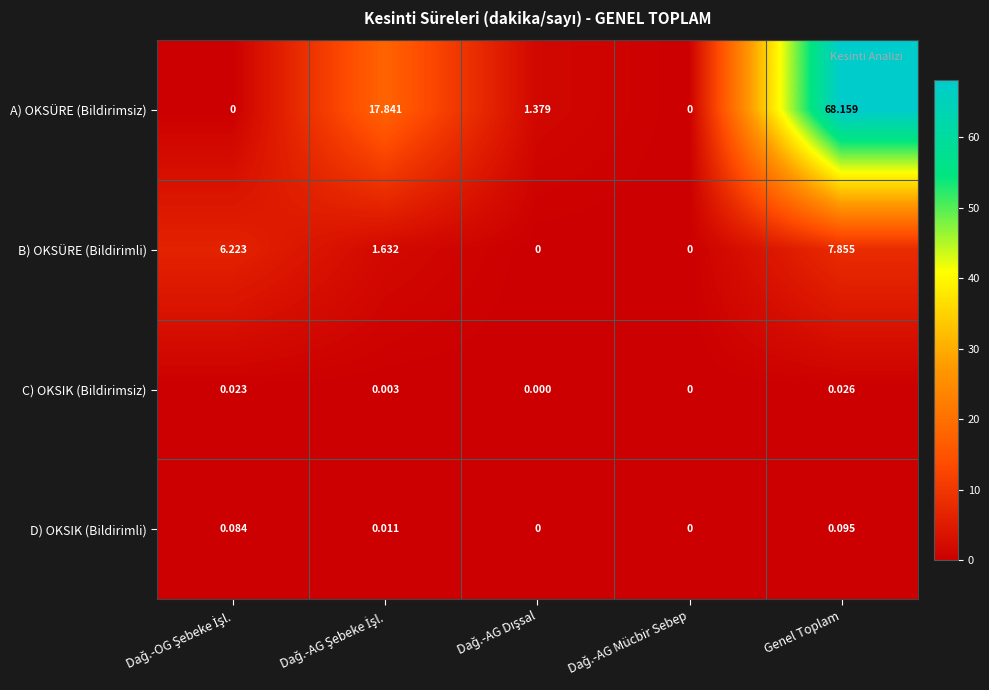

Which category has the highest value in the A) OKSÜRE (Bildirimsiz) series?

Genel Toplam